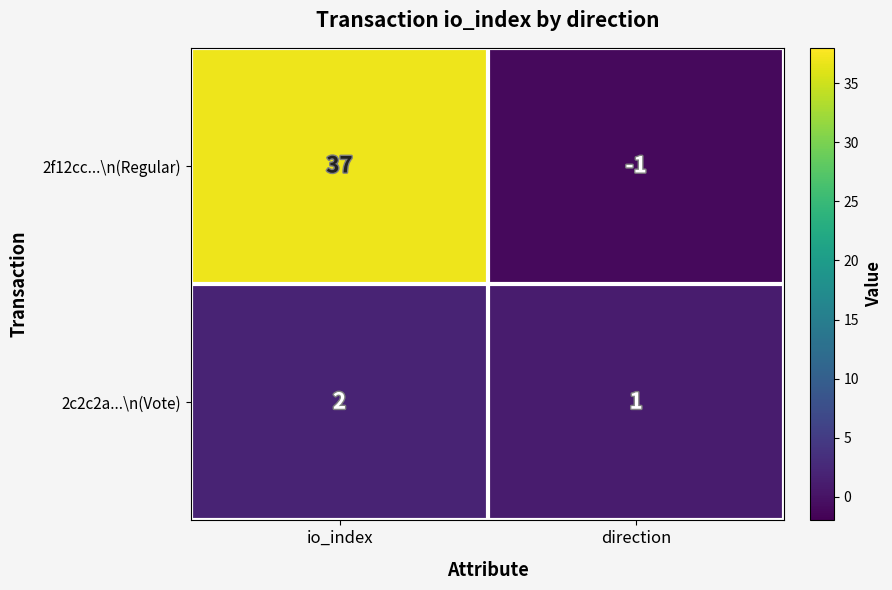

The 2f12cc...\n(Regular) series shows -1 at direction. True or false?

True